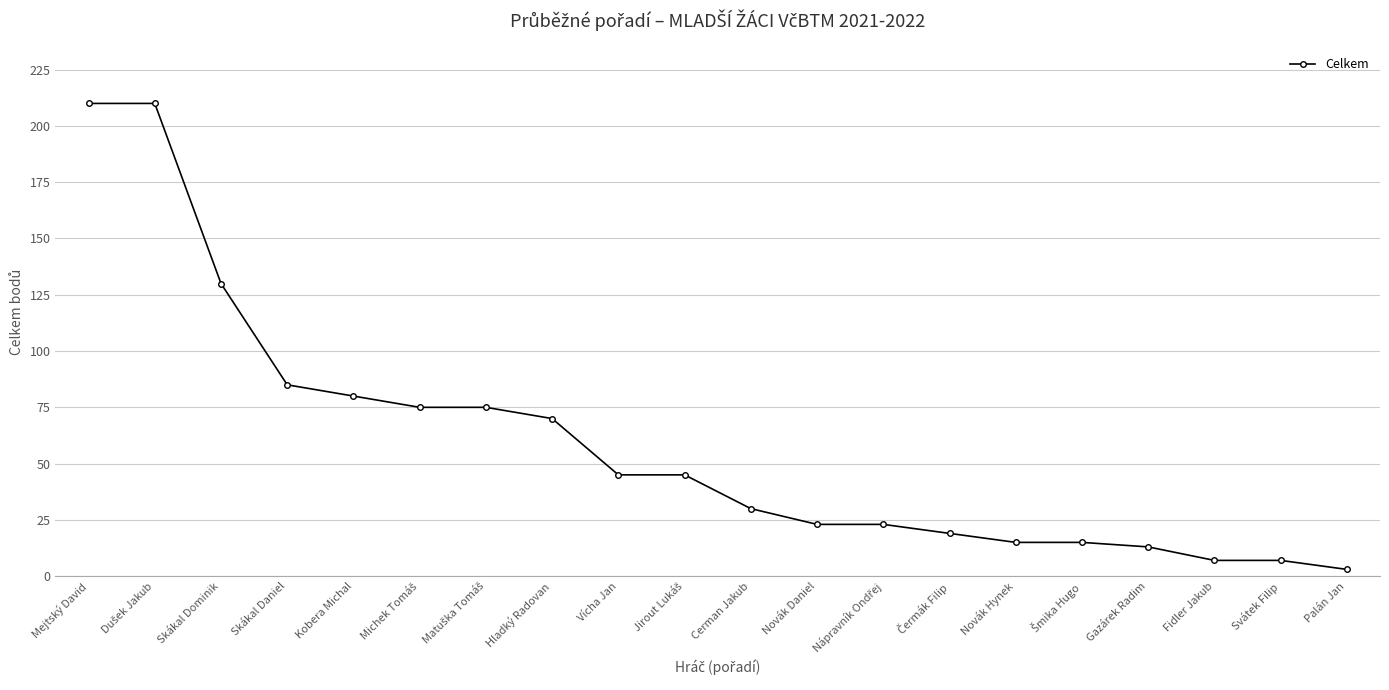

Between Fidler Jakub and Vícha Jan, which is larger?

Vícha Jan